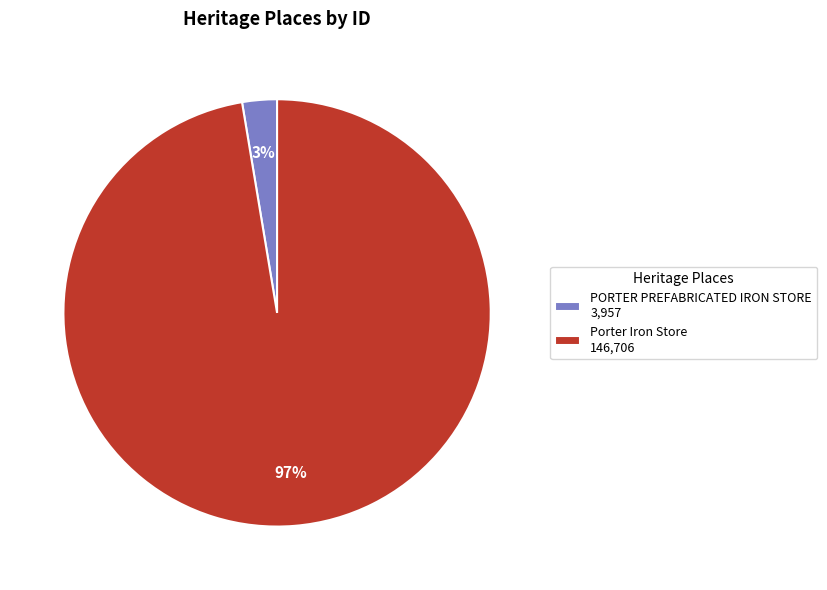

Between Porter Iron Store 146,706 and PORTER PREFABRICATED IRON STORE 3,957, which is larger?

Porter Iron Store 146,706